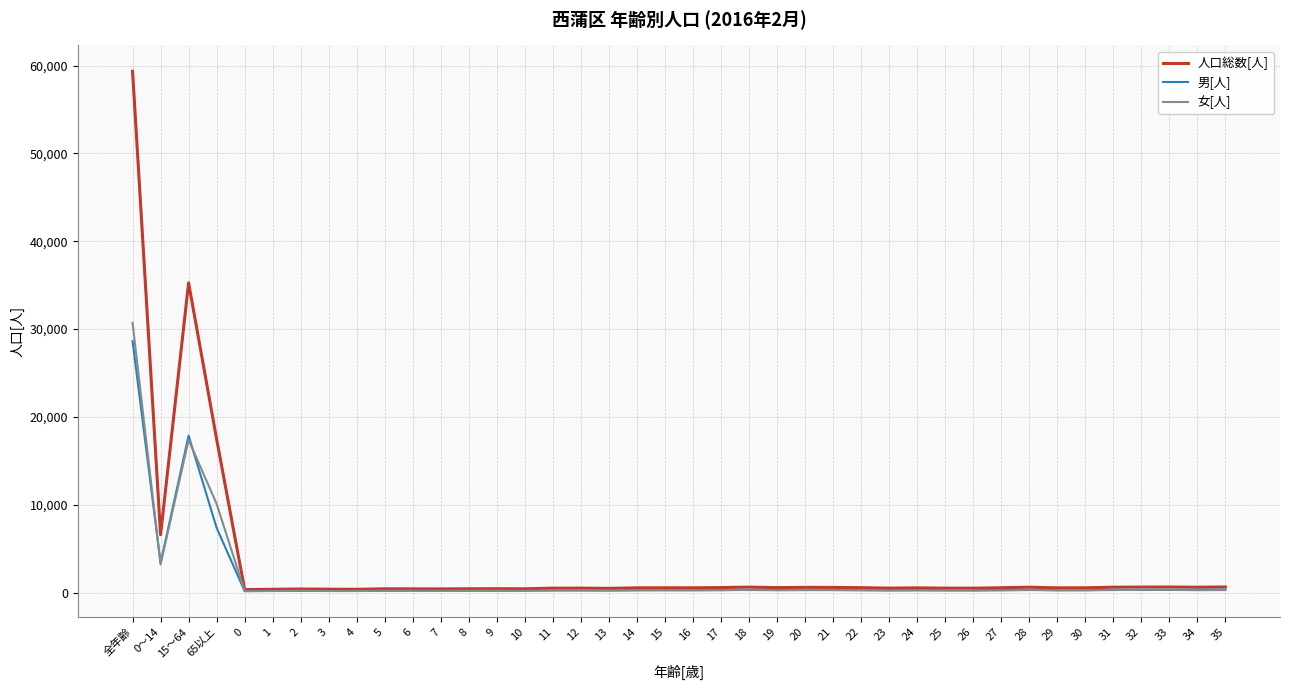

At which category does 女[人] reach its first local peak?

15～64